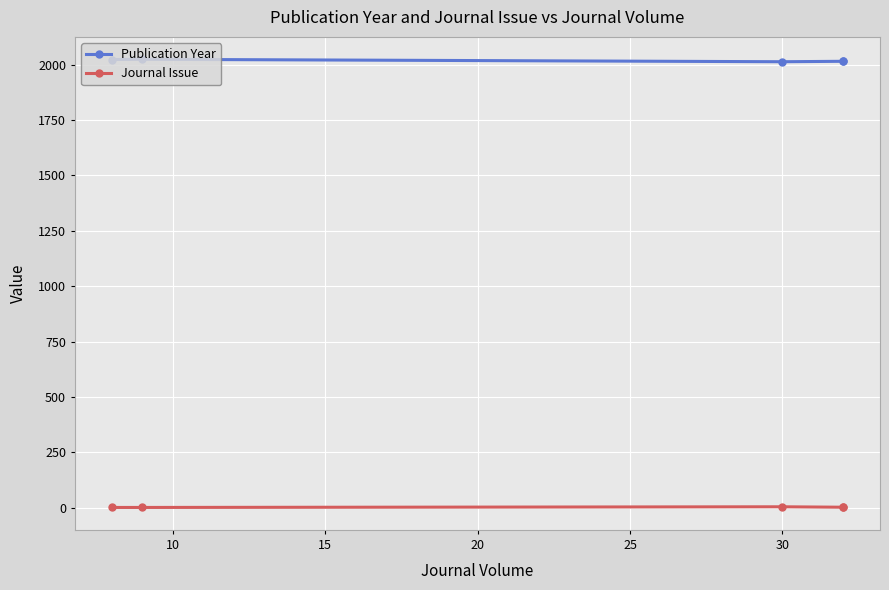

What is the minimum value for Journal Issue?

1